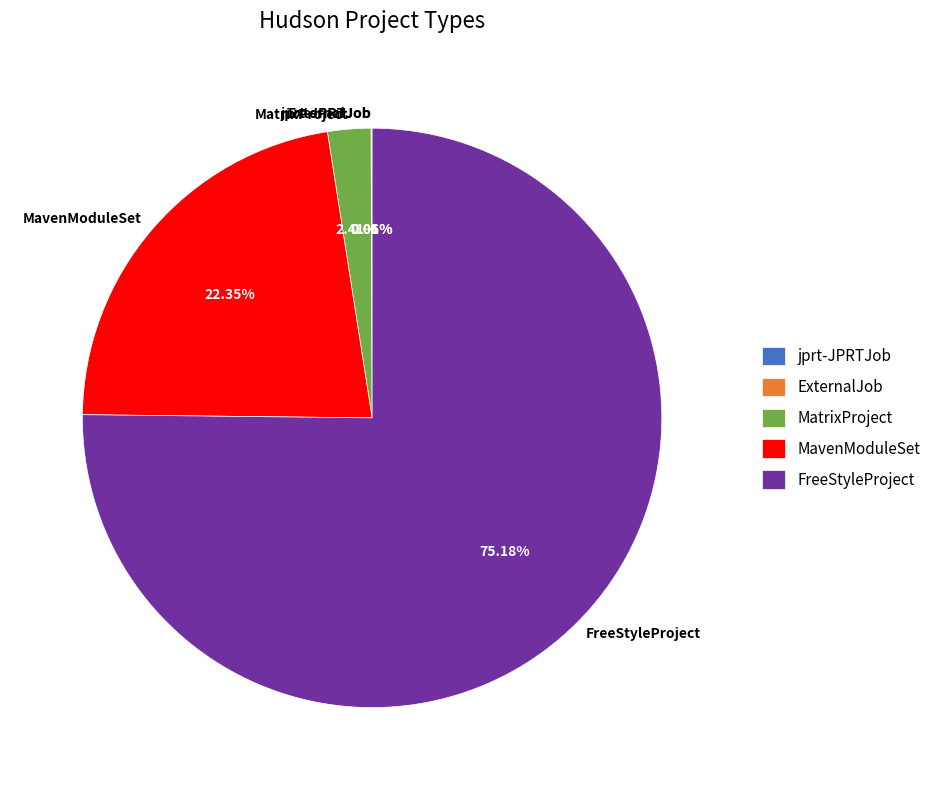

Do MavenModuleSet and FreeStyleProject together represent more than half of the pie?

Yes